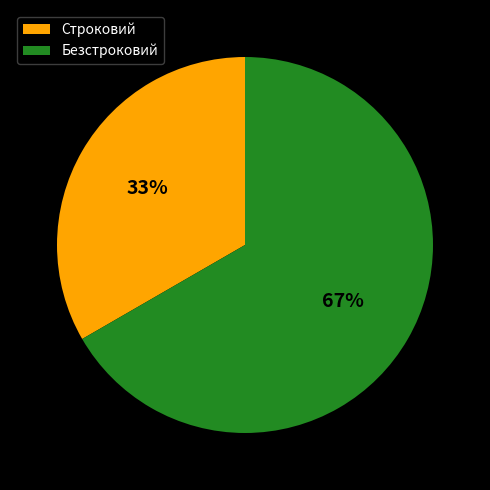

Which has a higher value, Безстроковий or Строковий?

Безстроковий